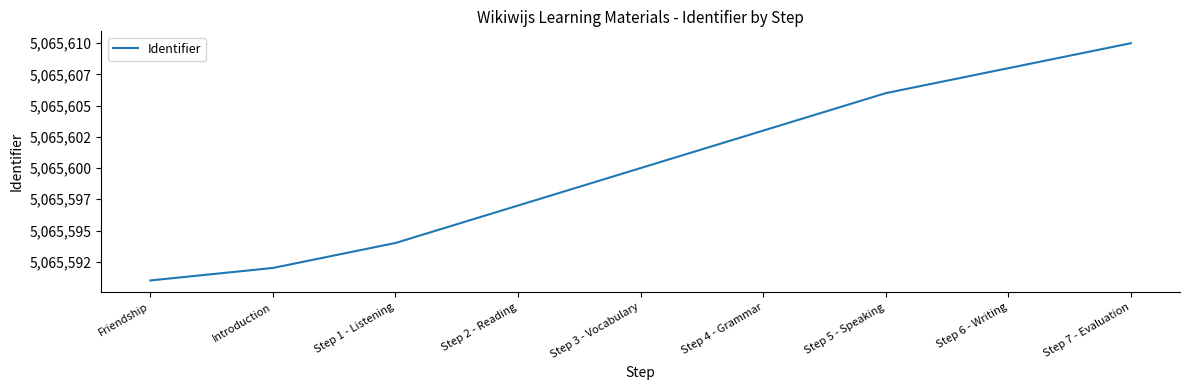

What is the sum of all values?

45590401